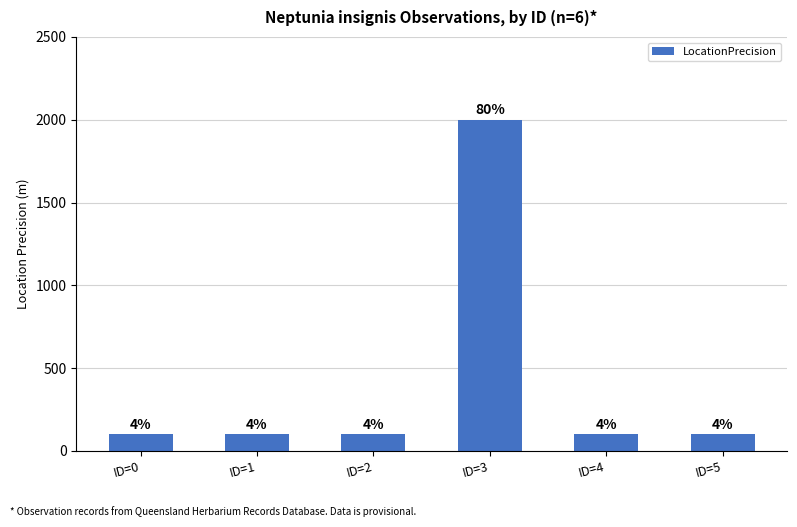

Between ID=4 and ID=5, which is larger?

ID=4